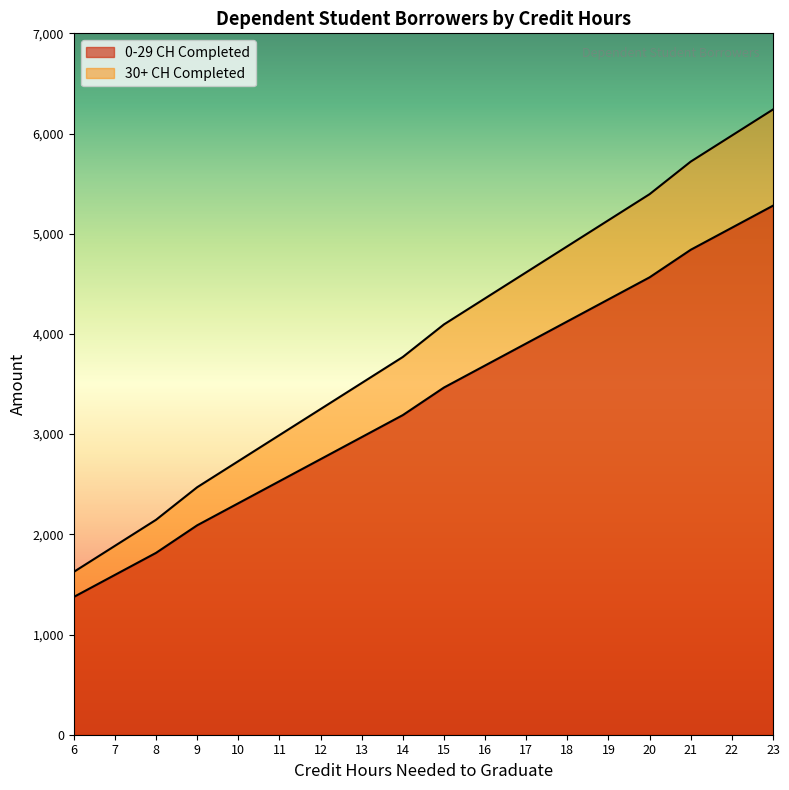

What are all the series names shown in the legend?

0-29 CH Completed, 30+ CH Completed